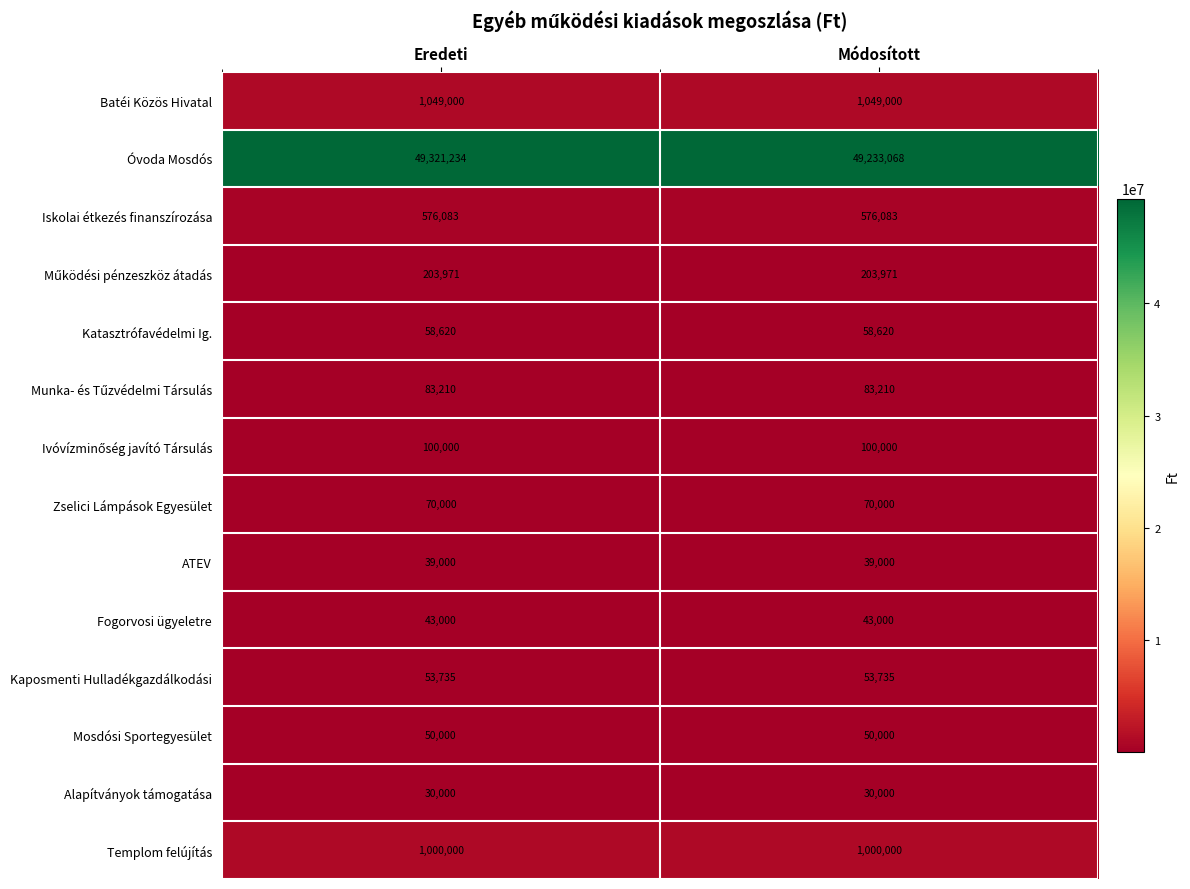

Which series has the largest total across all categories?

Óvoda Mosdós